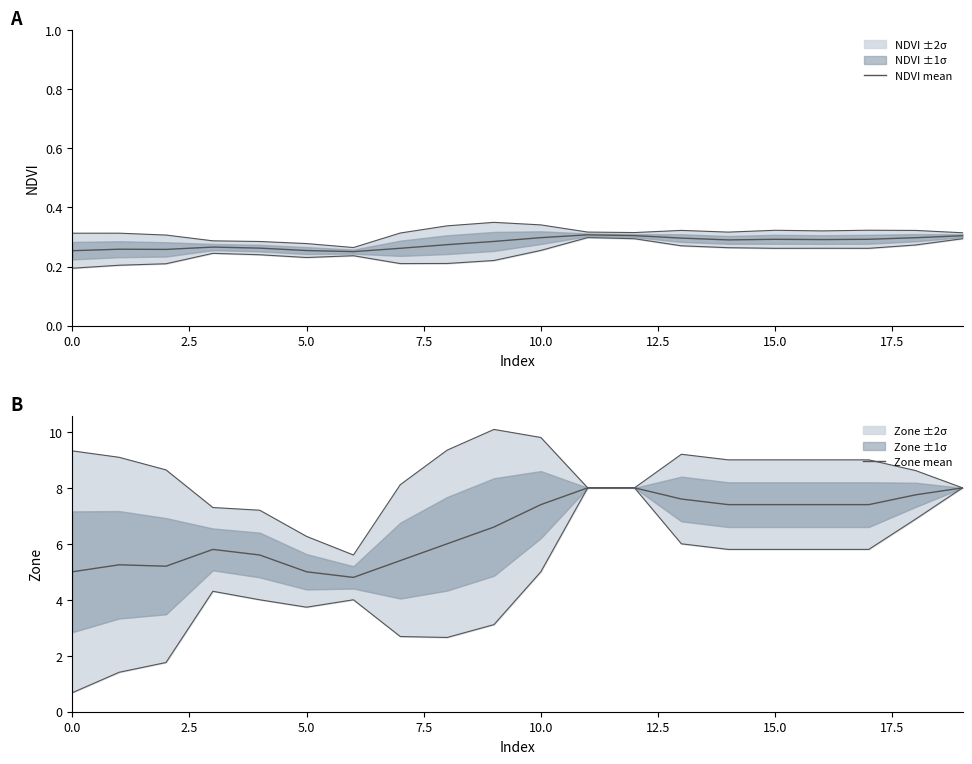

True or false: NDVI mean has a value of 0.4 at 9.

False